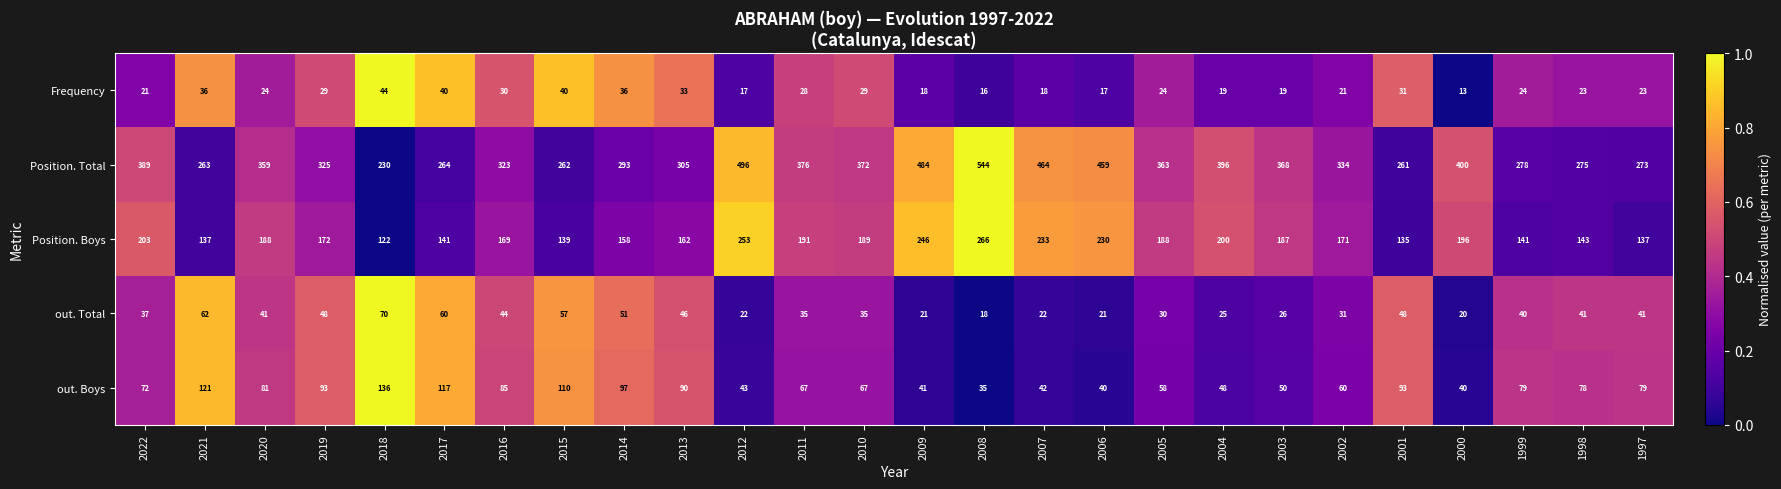

Is the value of Frequency at 2020 greater than the value of out. Total at 2007?

Yes